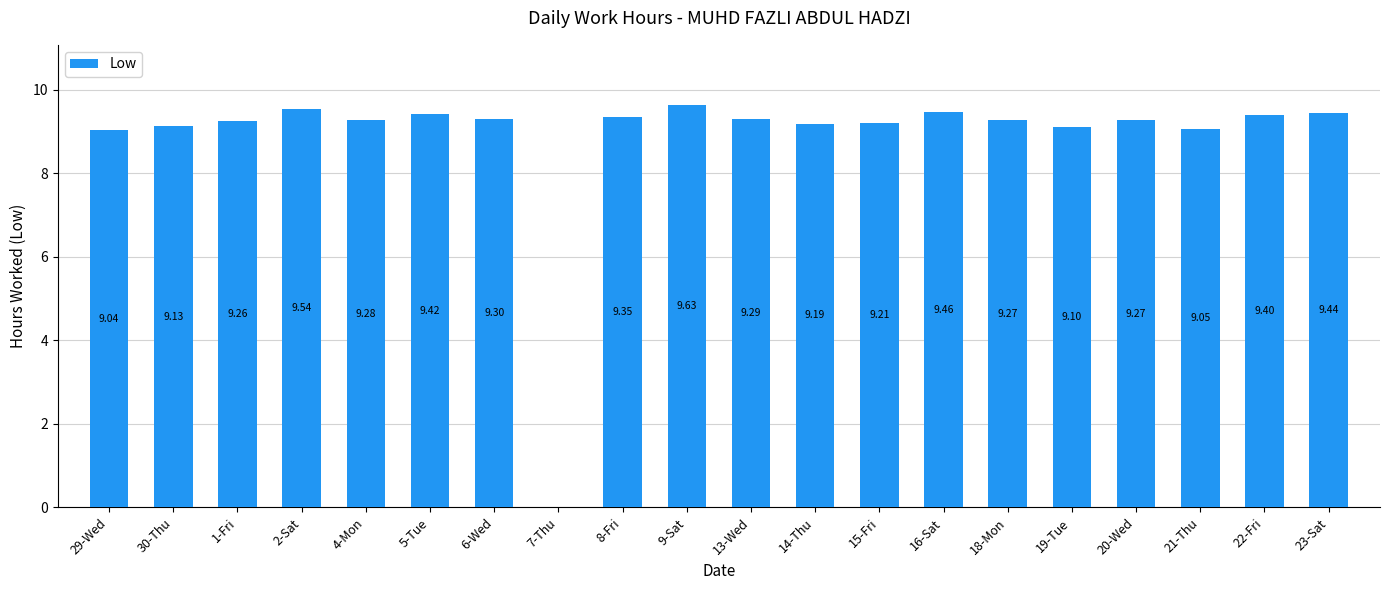

What is the ratio of the value at 1-Fri to the value at 14-Thu?

1.0